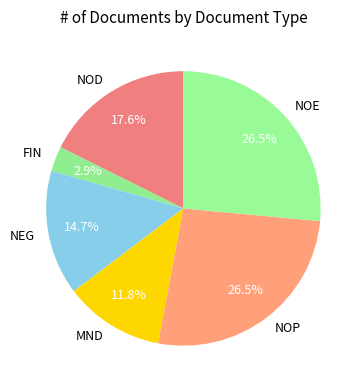

How much of the chart is everything except MND?

88.2%